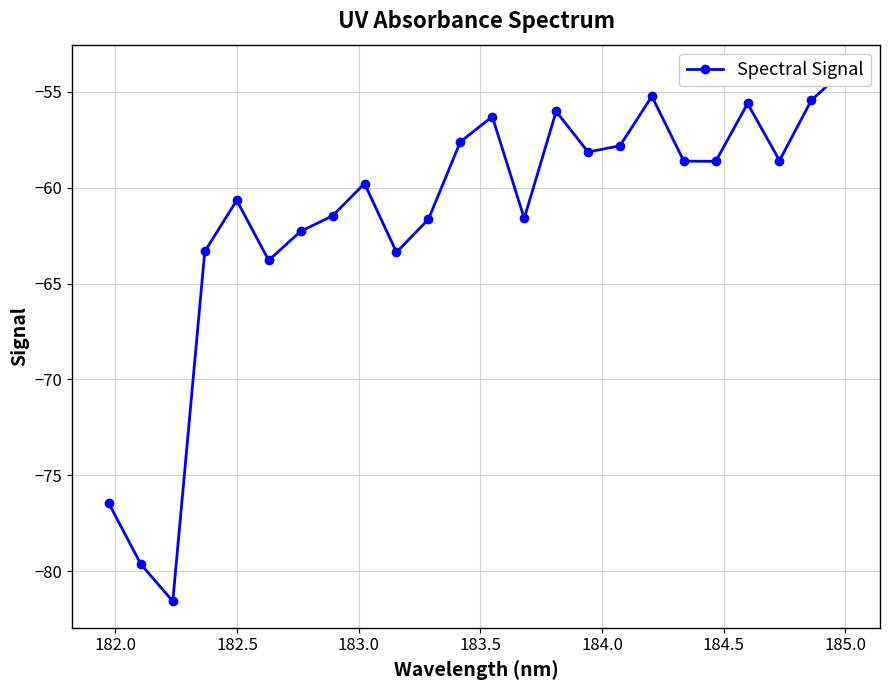

What is the maximum value shown in the chart?

-53.9